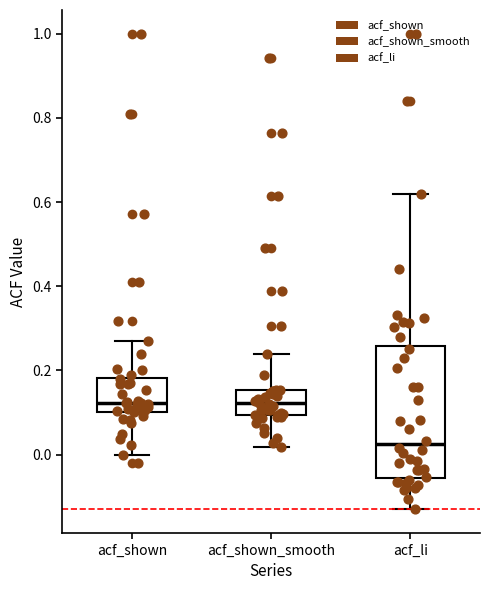

Reading left to right, read every box against the y-axis: the position of its median line, the range the box covers, and the ends of its whiskers. The values are not printed on the chart, so give them approximately, as read against the axis.

acf_shown: median 0.12, box 0.10 to 0.18, whiskers 0.00 to 0.26
acf_shown_smooth: median 0.12, box 0.10 to 0.16, whiskers 0.02 to 0.24
acf_li: median 0.02, box -0.06 to 0.26, whiskers -0.12 to 0.62